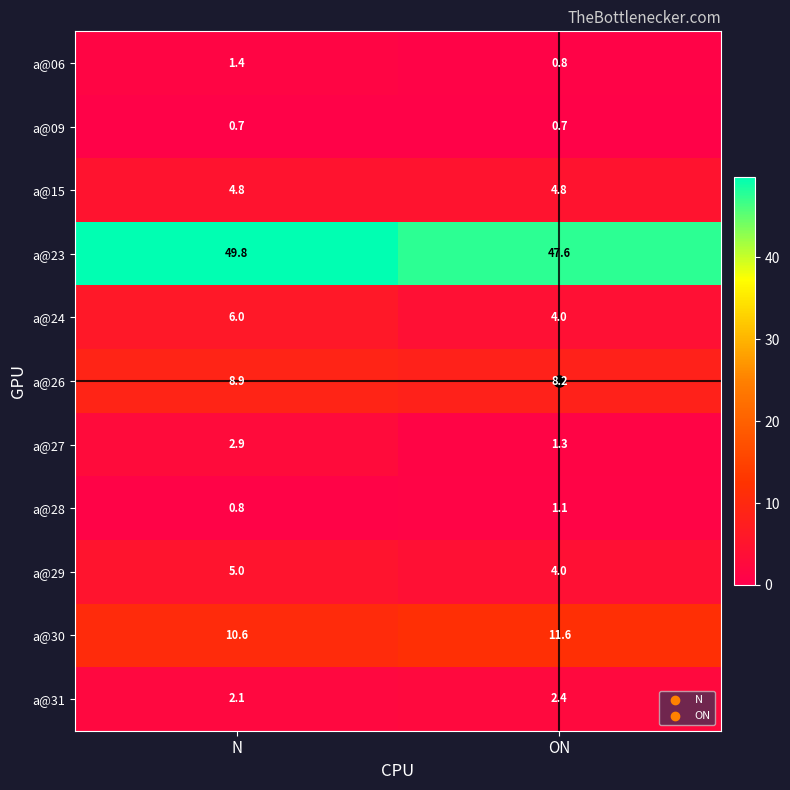

What is the minimum value for a@09?

0.7